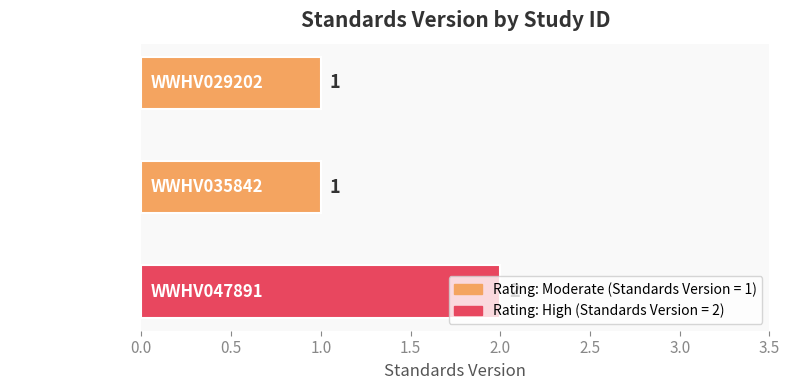

What is the average value?

1